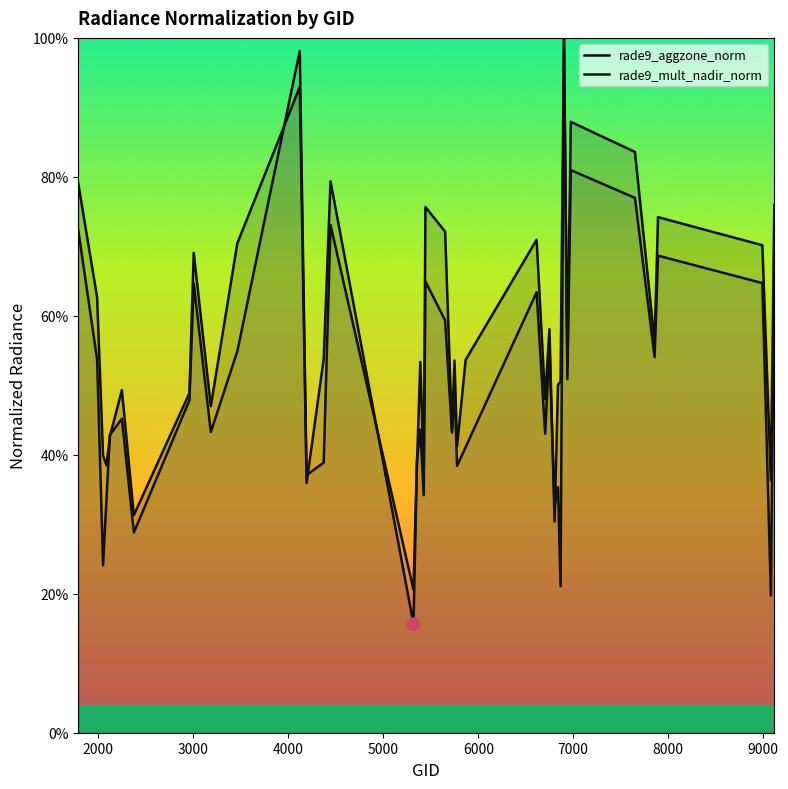

Which series reaches the maximum Y coordinate?

rade9_aggzone_norm